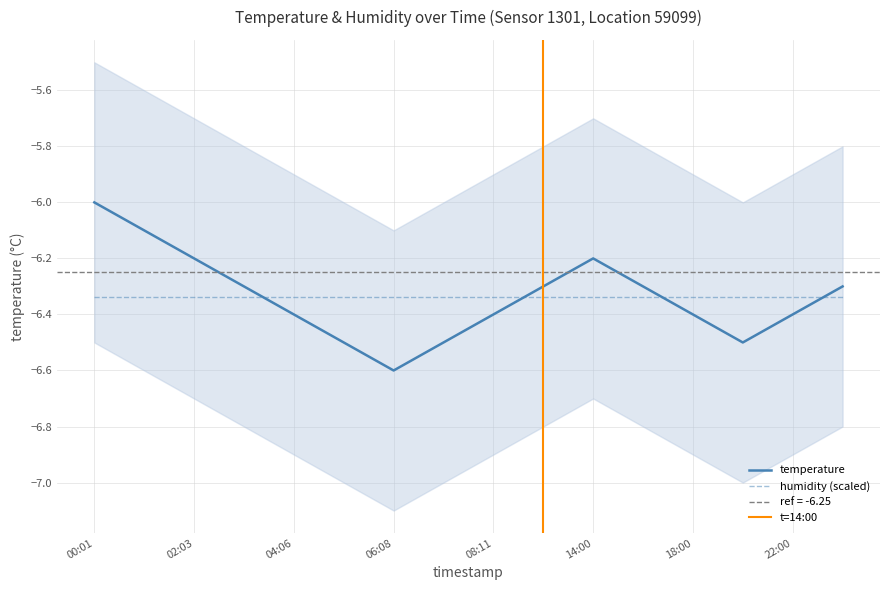

Reading left to right, list all the values displayed in this chart.

00:01=-6.0	01:02=-6.1	02:03=-6.2	03:05=-6.3	04:06=-6.4	05:07=-6.5	06:08=-6.6	07:09=-6.5	08:11=-6.4	12:00=-6.3	14:00=-6.2	16:00=-6.3	18:00=-6.4	20:00=-6.5	22:00=-6.4	23:00=-6.3